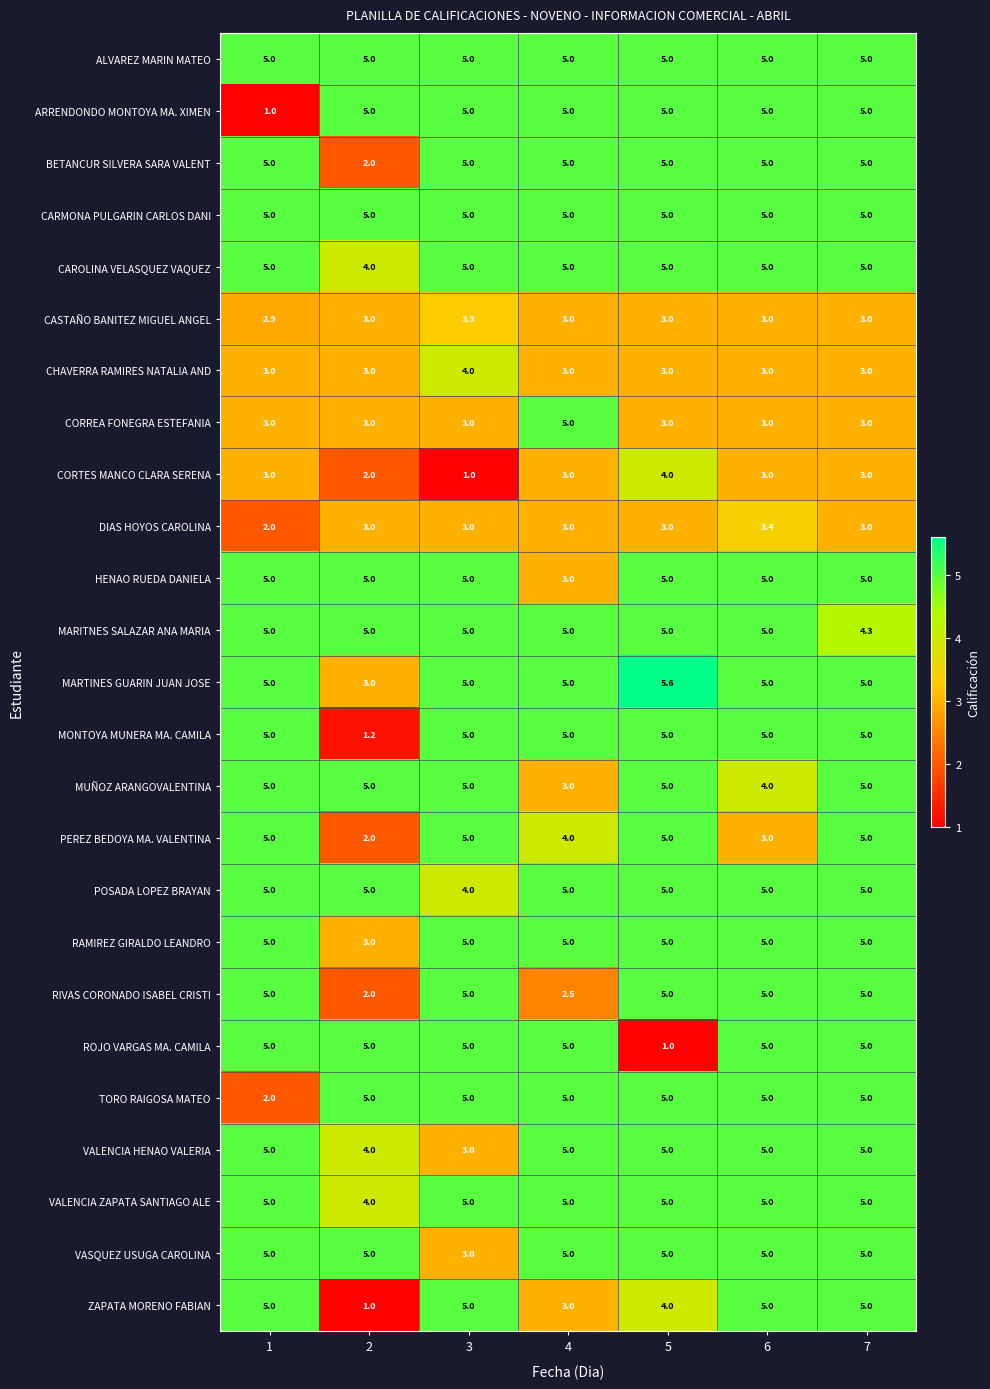

What is the difference between the second highest and minimum values in the MARITNES SALAZAR ANA MARIA series?

0.7